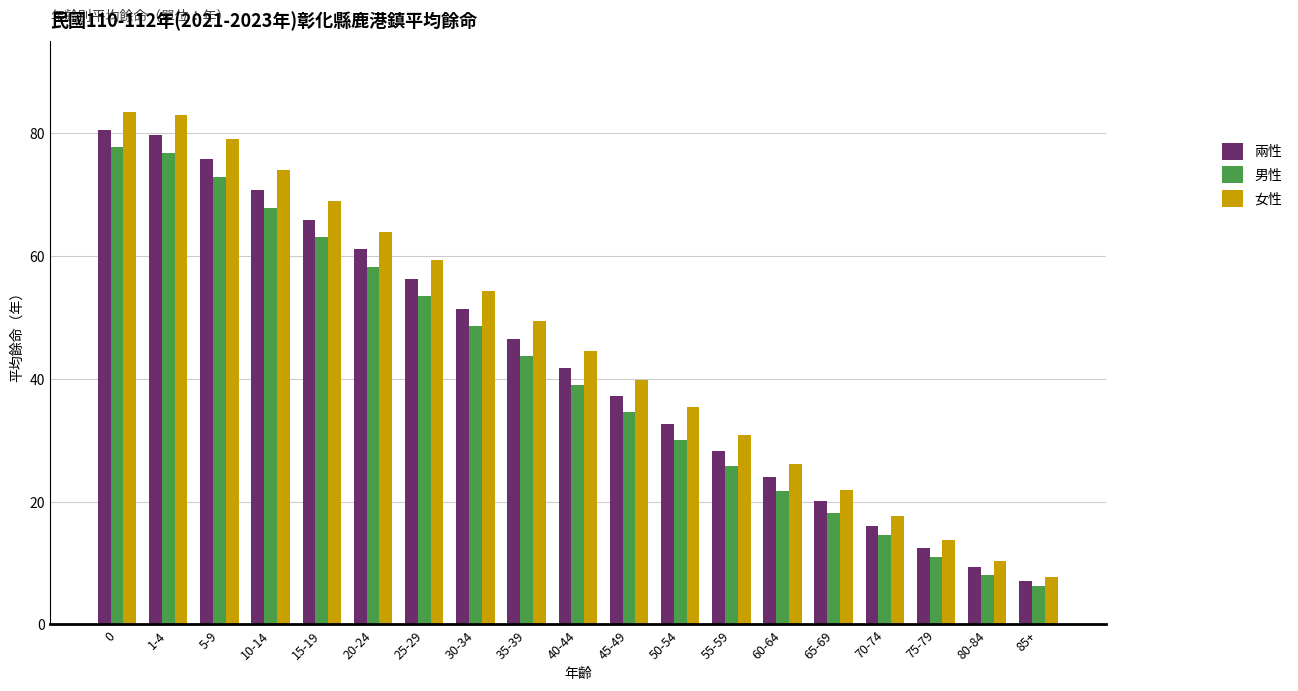

What is the difference between the maximum and second lowest values in the 男性 series?

69.7